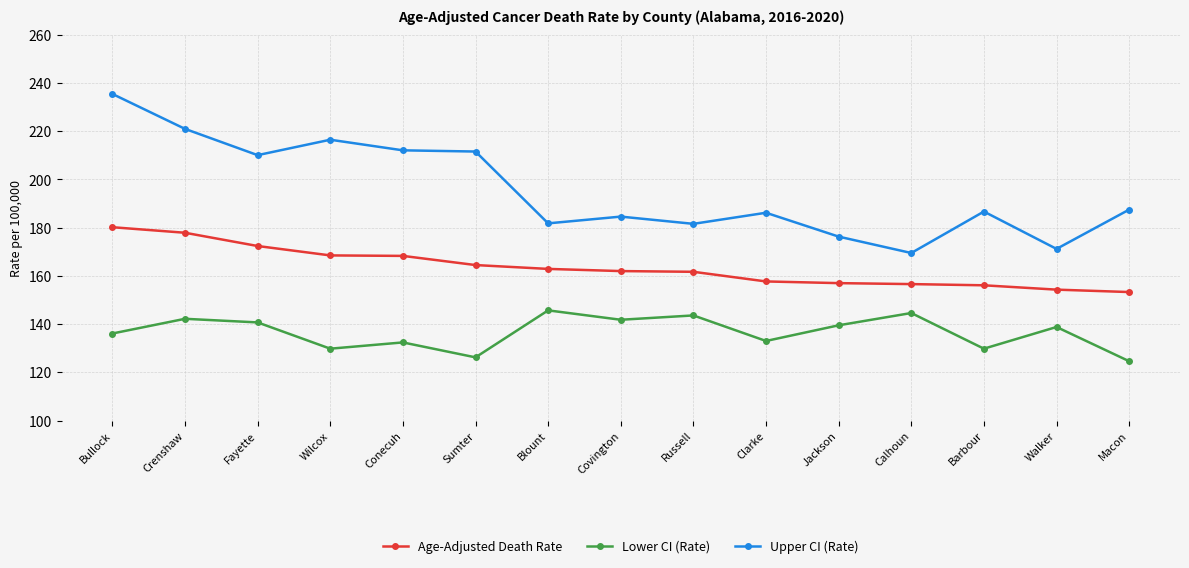

What is the label of the 12th point from the right?

Wilcox